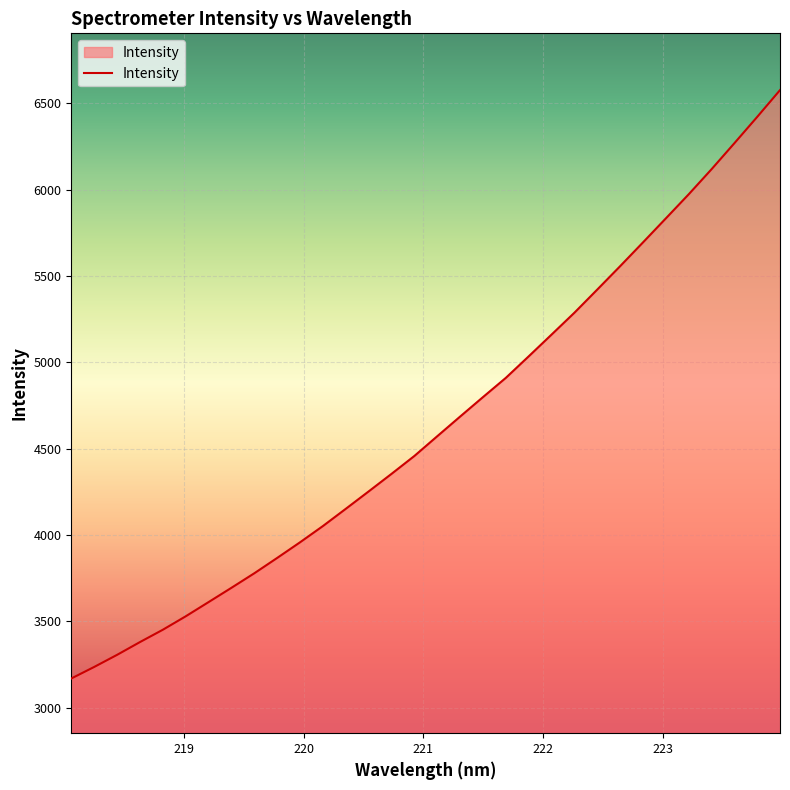

What is the smallest value displayed?

3168.8